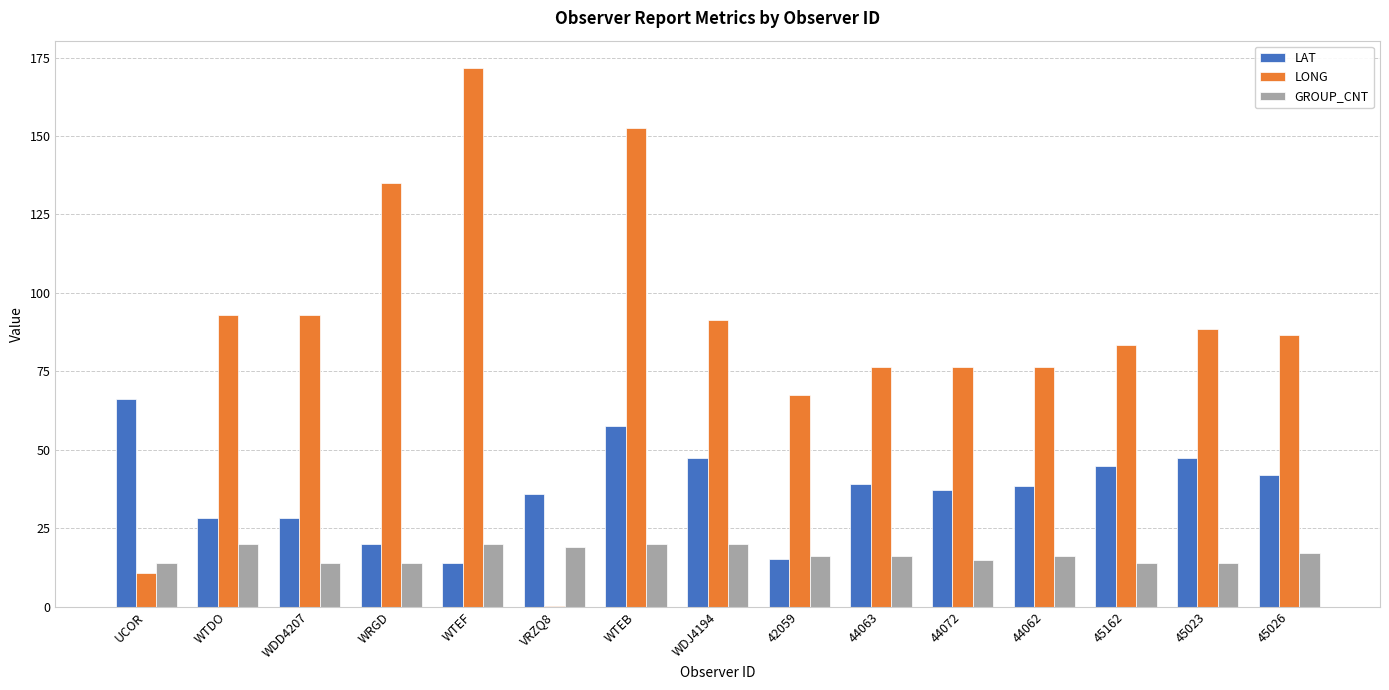

What is the approximate value of LONG at 44063?

76.4